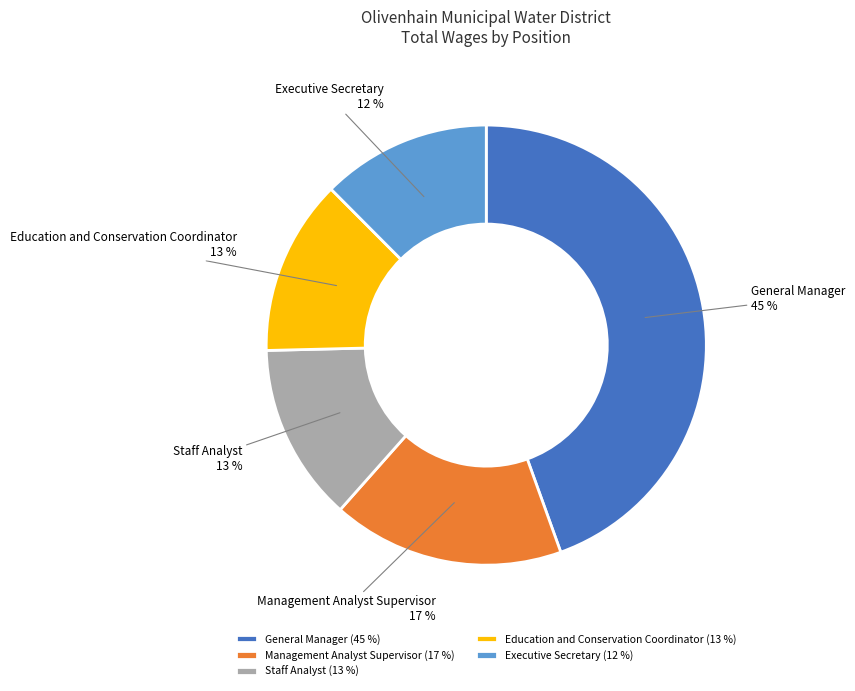

To the nearest percent, what is the combined percentage of Staff Analyst and Education and Conservation Coordinator?

26%